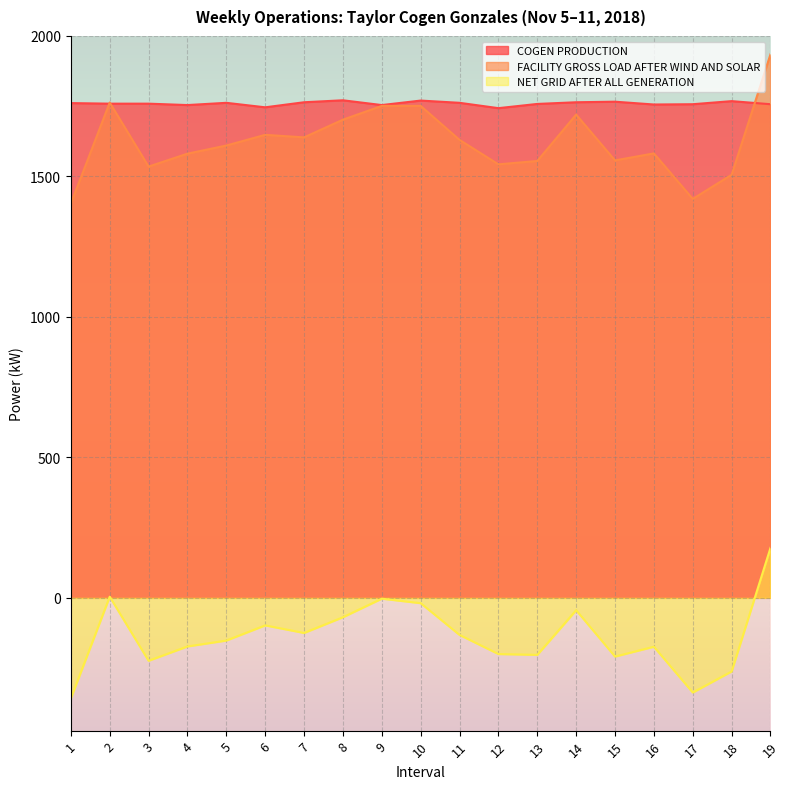

Which label corresponds to the smallest value in the chart?

1